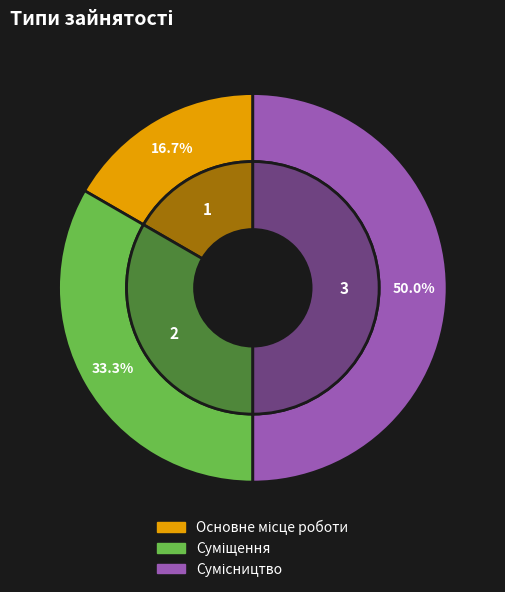

Count the number of slices in the pie.

3